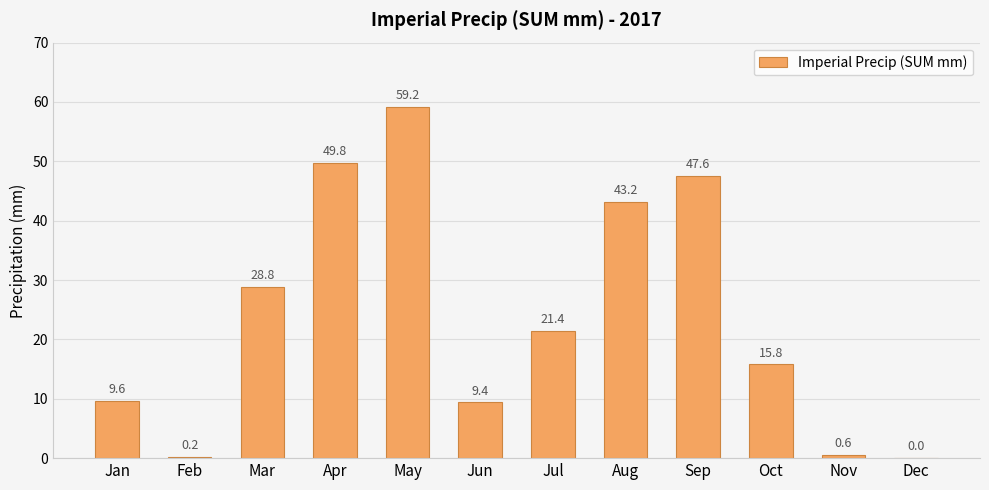

Where is the data nearest to the value 29?

Mar